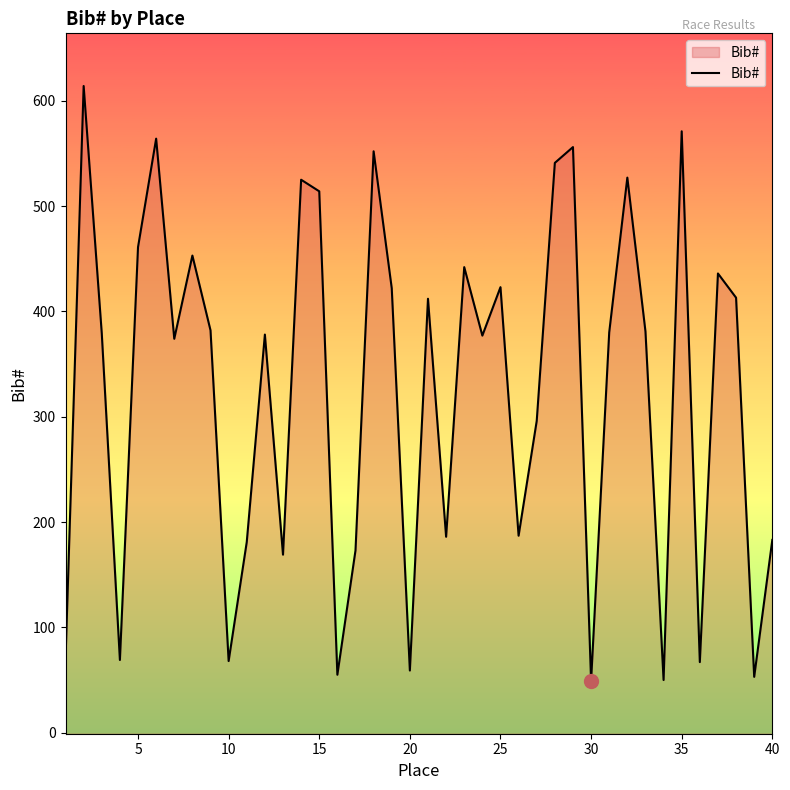

True or false: the data shows 347 at 15.

False